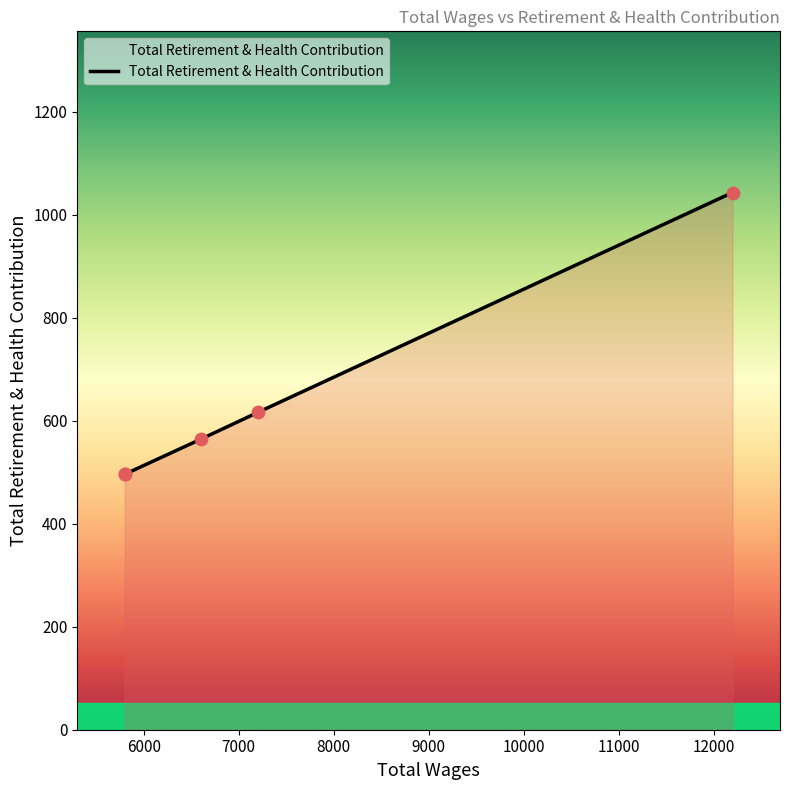

What is the ratio of the value at 7200.0 to the value at 5800.0?

1.2